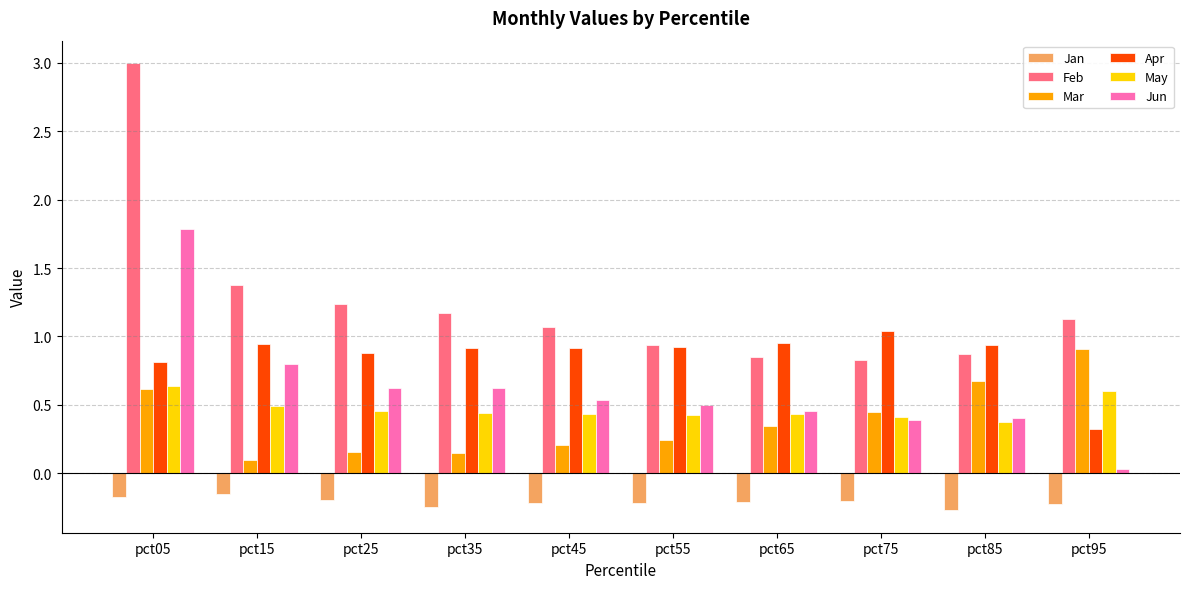

What is the difference between the maximum and minimum values in the Apr series?

0.7